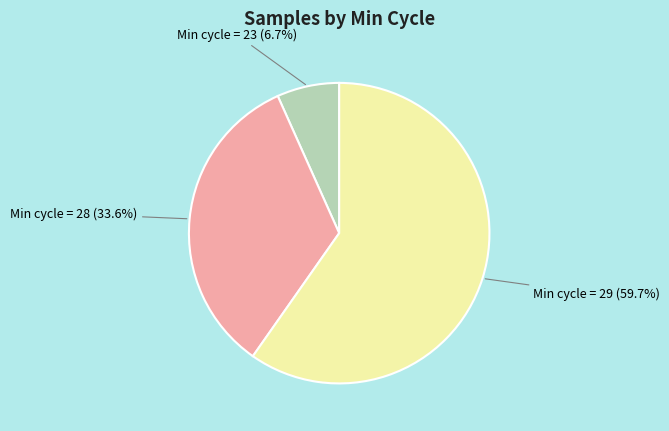

Does any single category account for the majority?

Yes